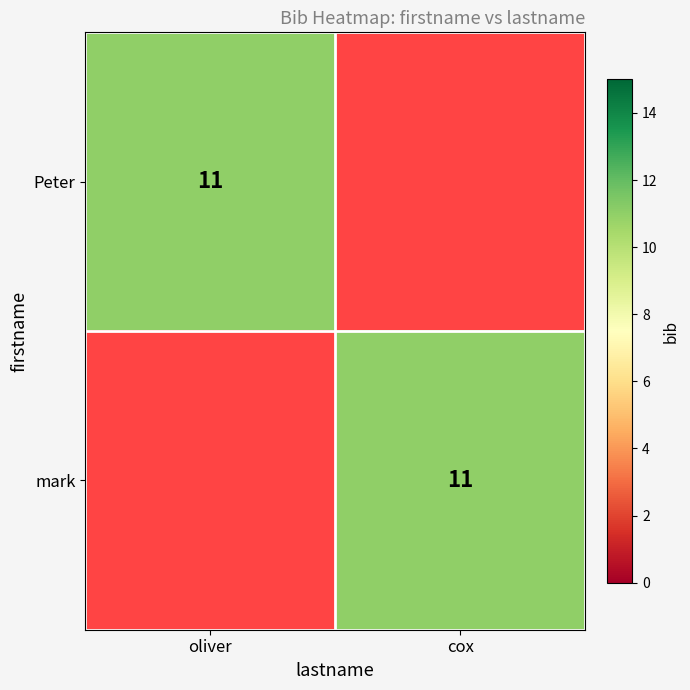

The Peter series shows 11 at oliver. True or false?

True